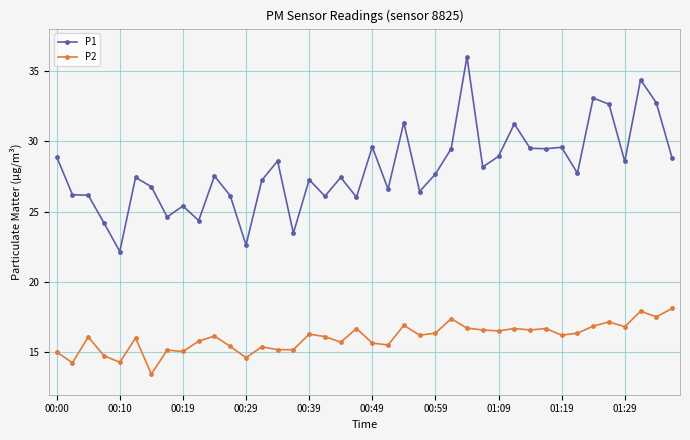

True or false: P2 has more than 2 points higher than both neighbors.

True